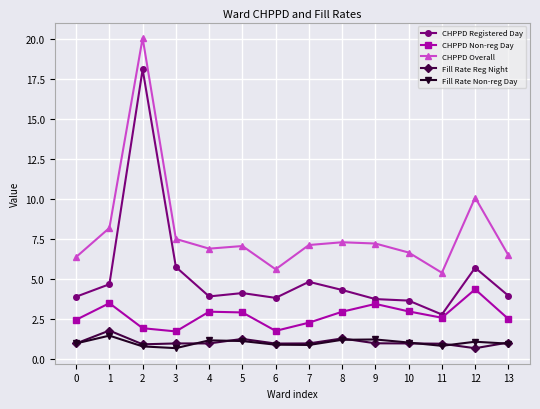

The CHPPD Registered Day series shows 7.8 at 12. True or false?

False